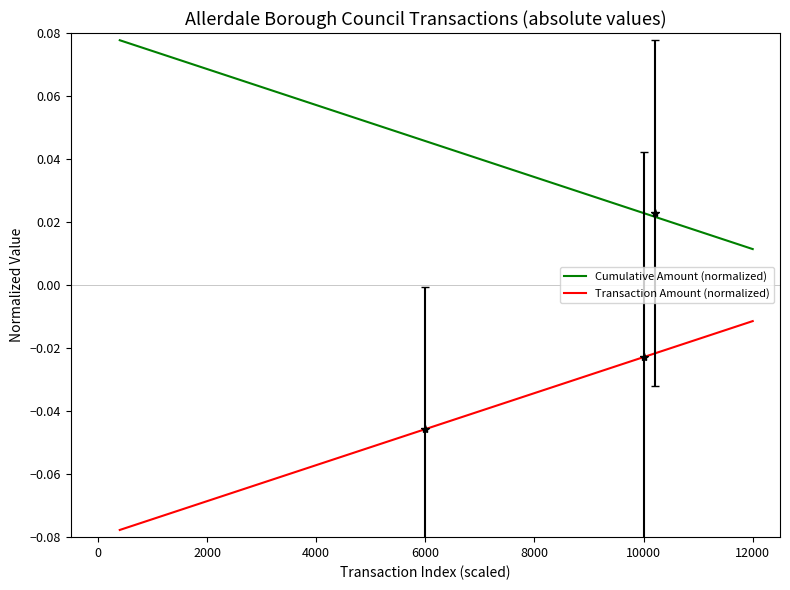

True or false: Cumulative Amount (normalized) and Transaction Amount (normalized) intersect in this chart.

False